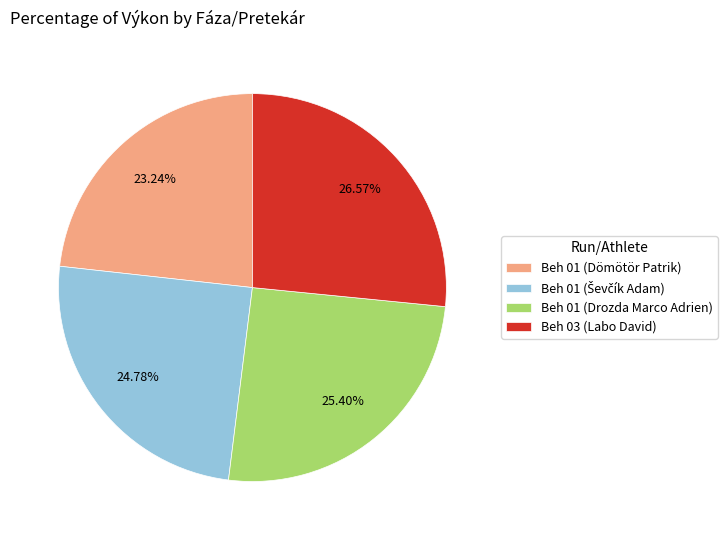

Combined, do Beh 01 (Drozda Marco Adrien) and Beh 01 (Dömötör Patrik) account for over 50%?

No